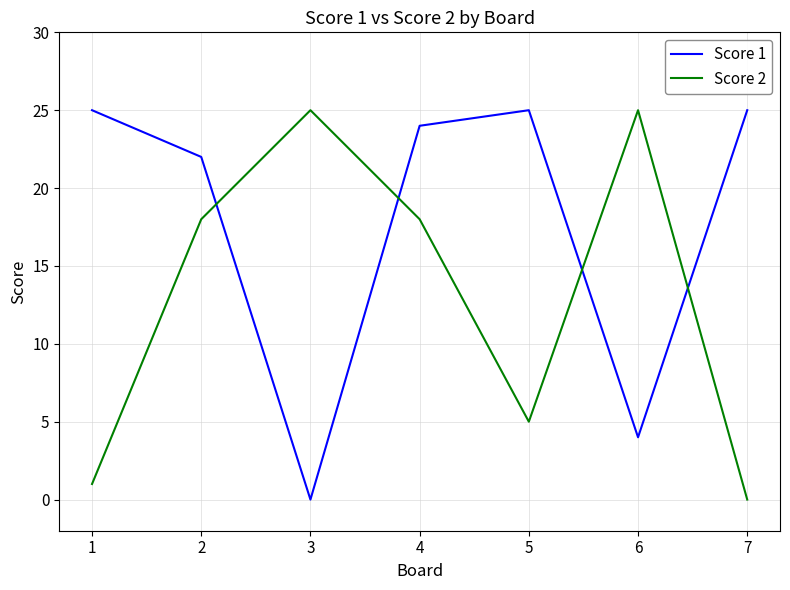

Which series has the largest total across all categories?

Score 1